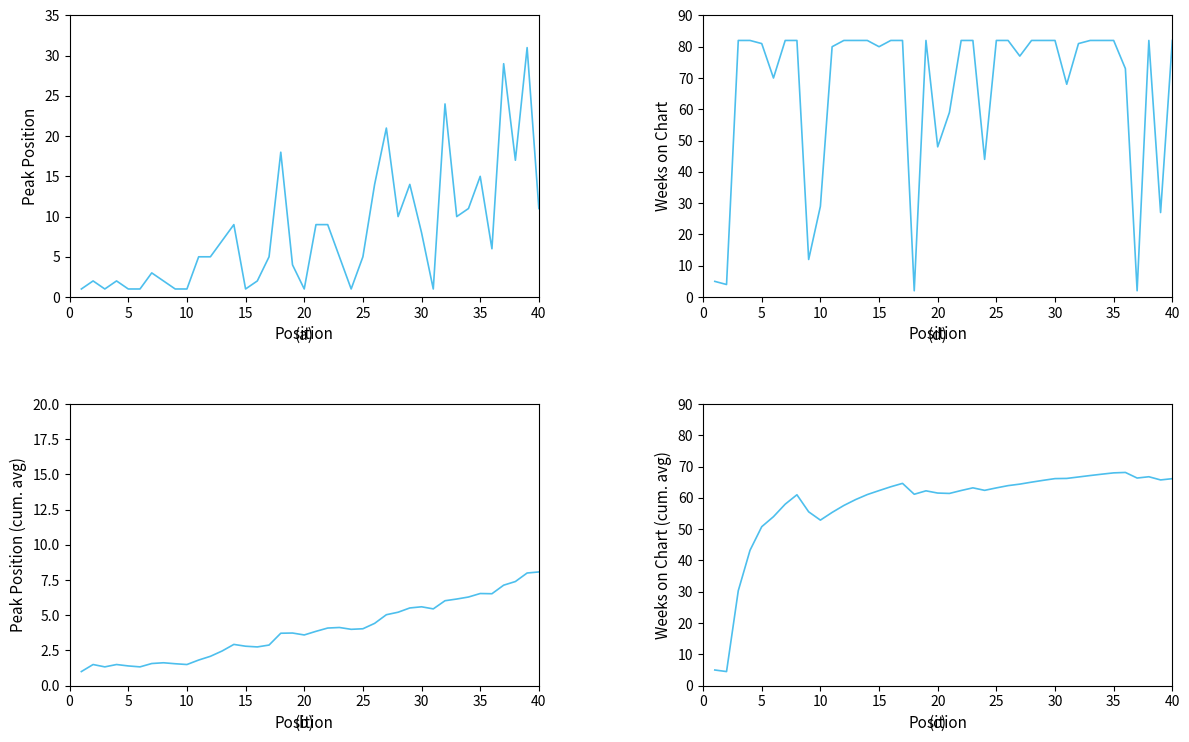

What is the difference between the maximum and minimum values in the Weeks on Chart (cumavg) series?

63.6